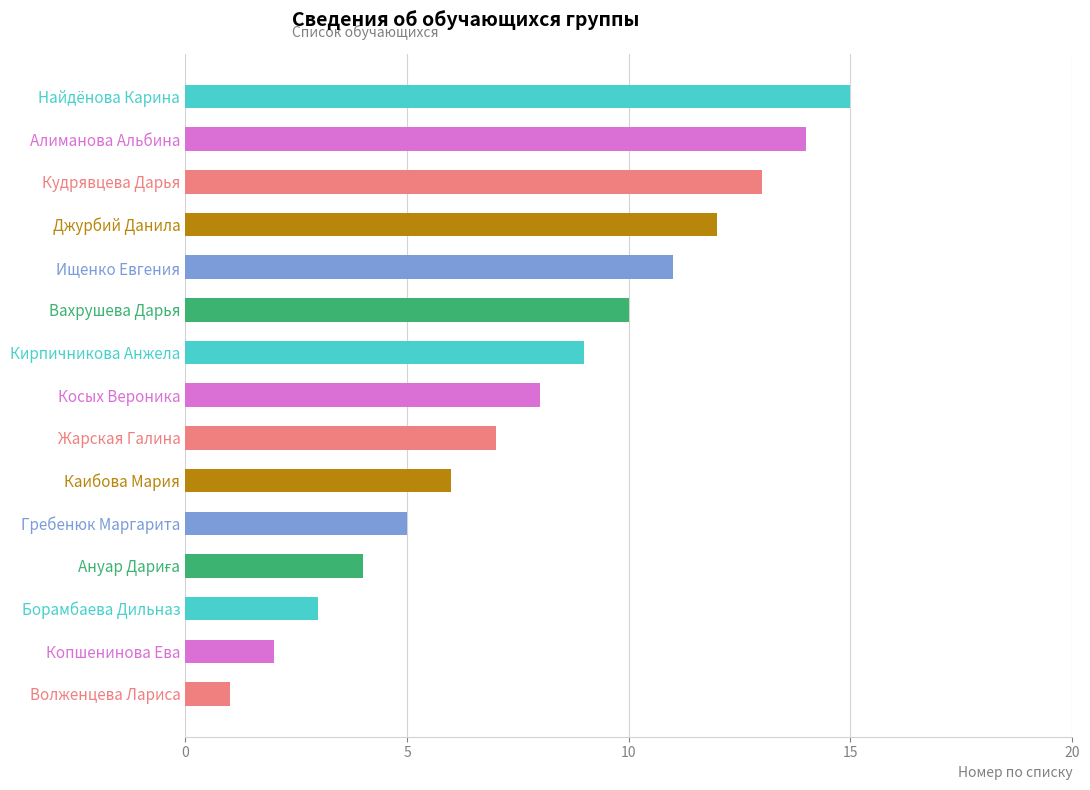

Between Жарская Галина and Вахрушева Дарья, which is larger?

Вахрушева Дарья